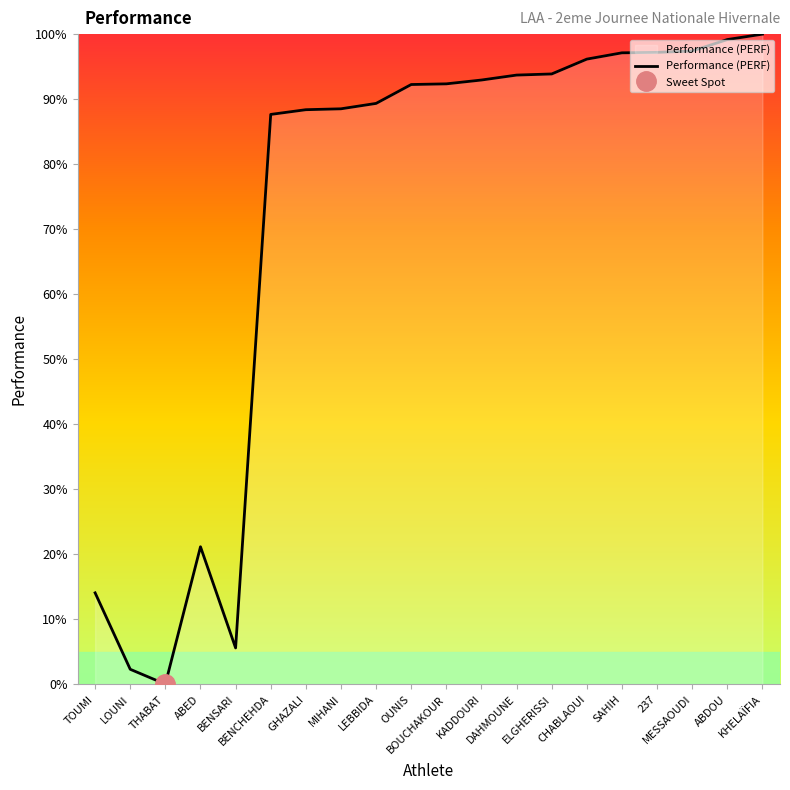

How many series are shown in this chart?

1